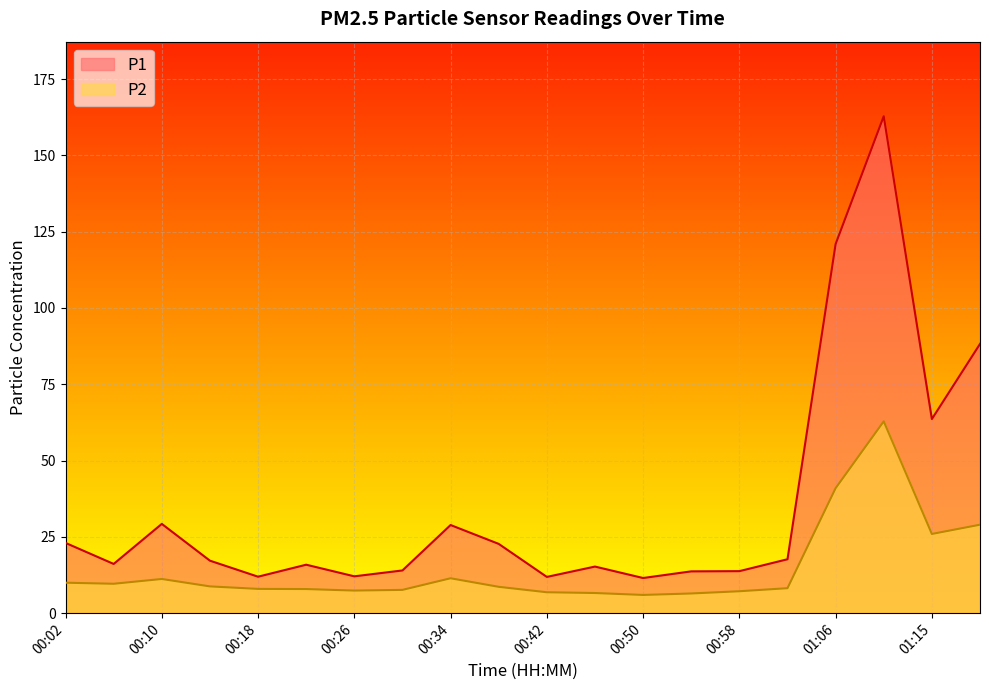

In P1, how many points are higher than both neighbors (excluding endpoints)?

5